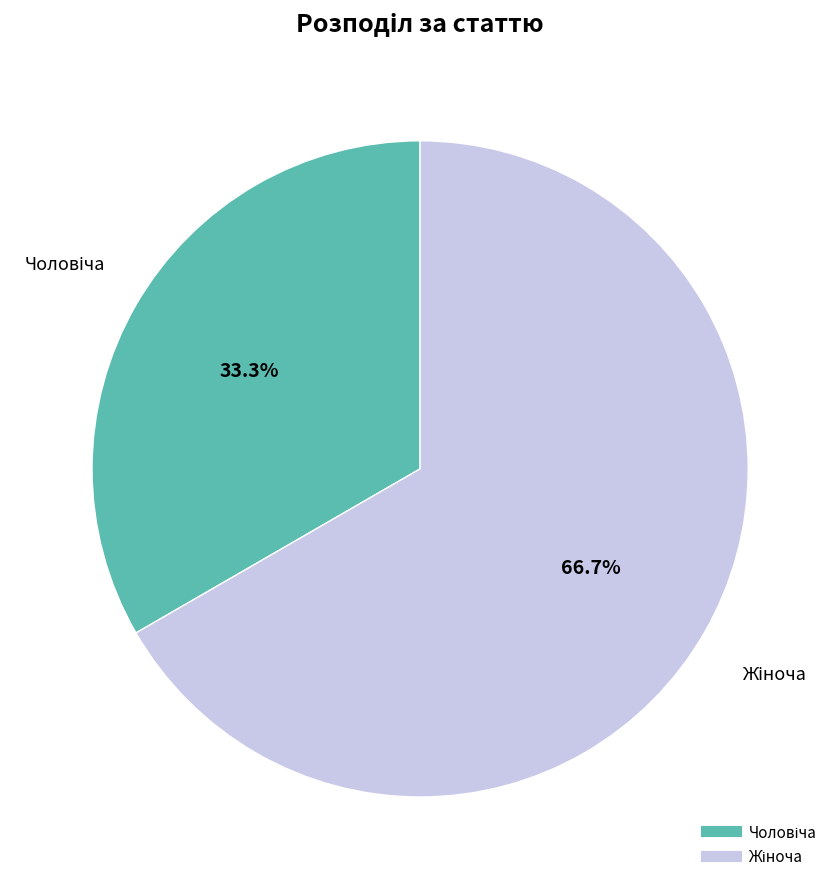

Does any single category account for the majority?

Yes